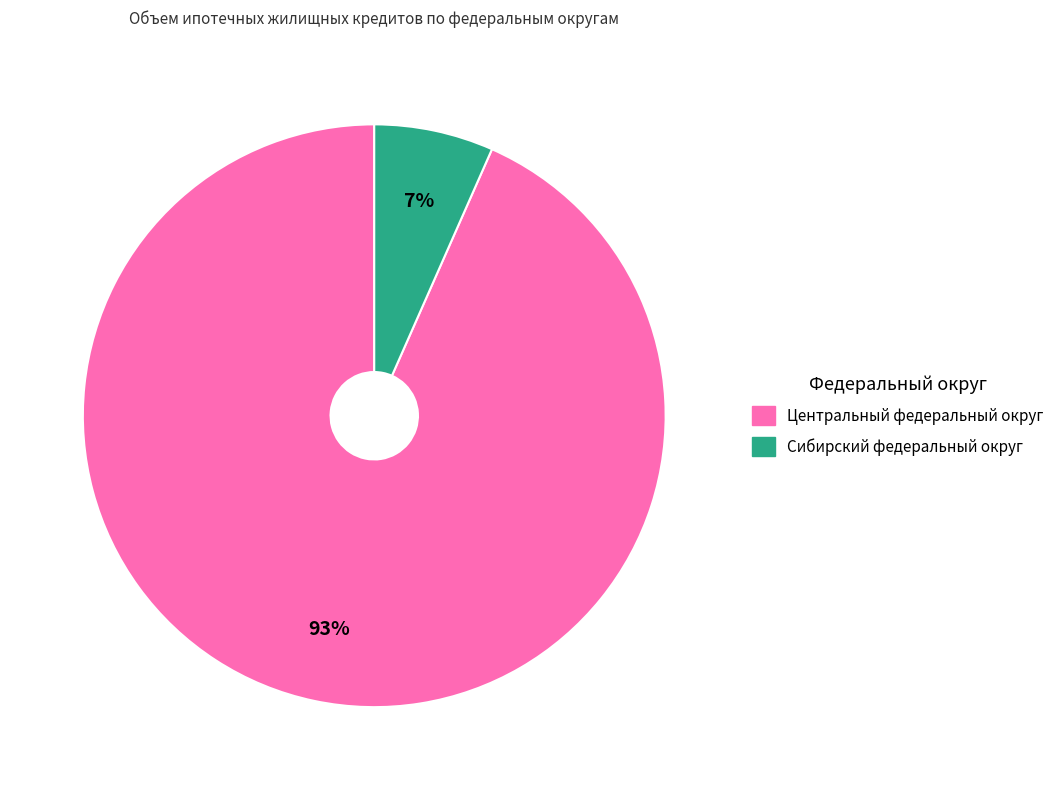

To the nearest percent, what is the average slice percentage?

50%